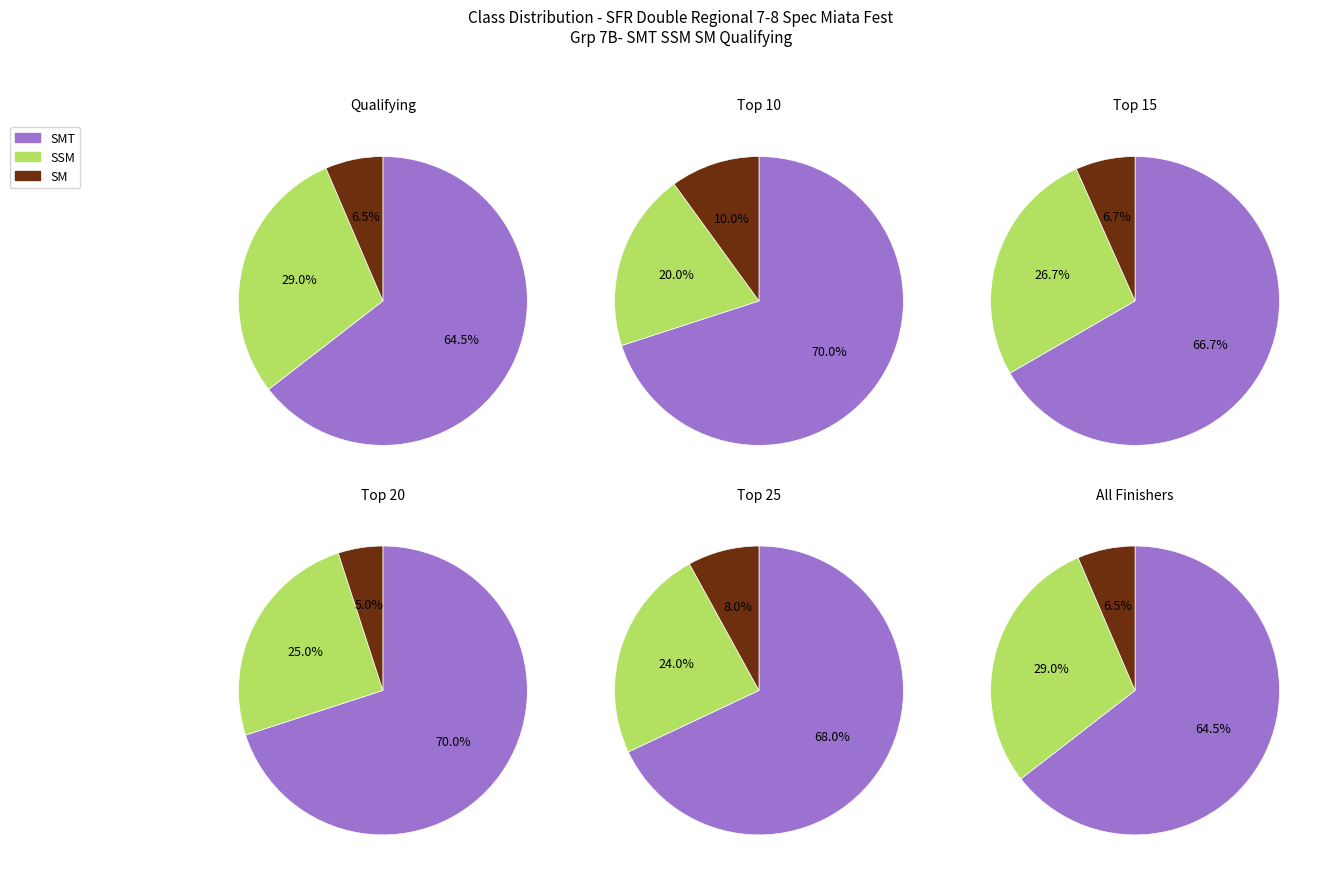

How much of the chart is everything except SM?

93.5%